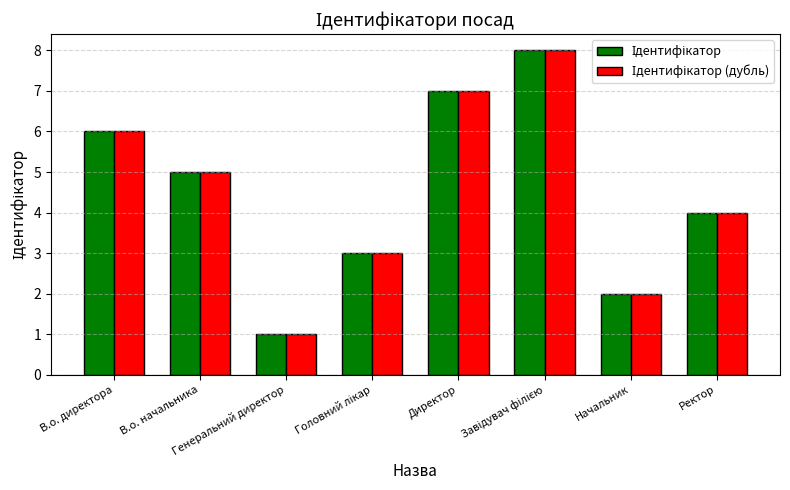

How many series are shown in this chart?

2